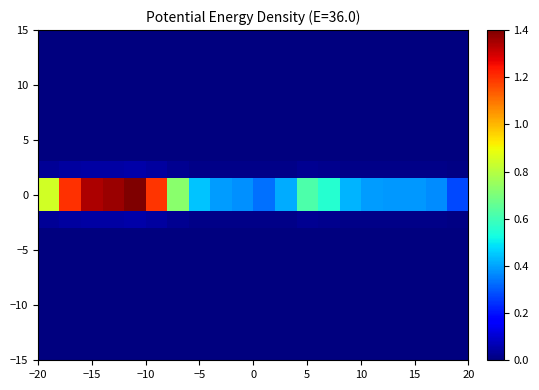

How many series are shown in this chart?

20